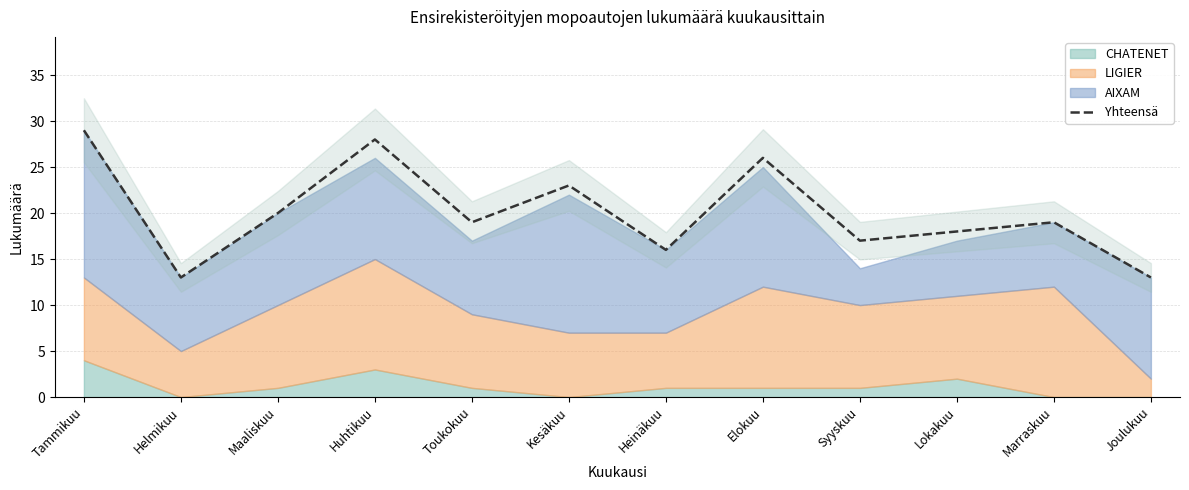

What is the difference between the maximum and second lowest values?

16